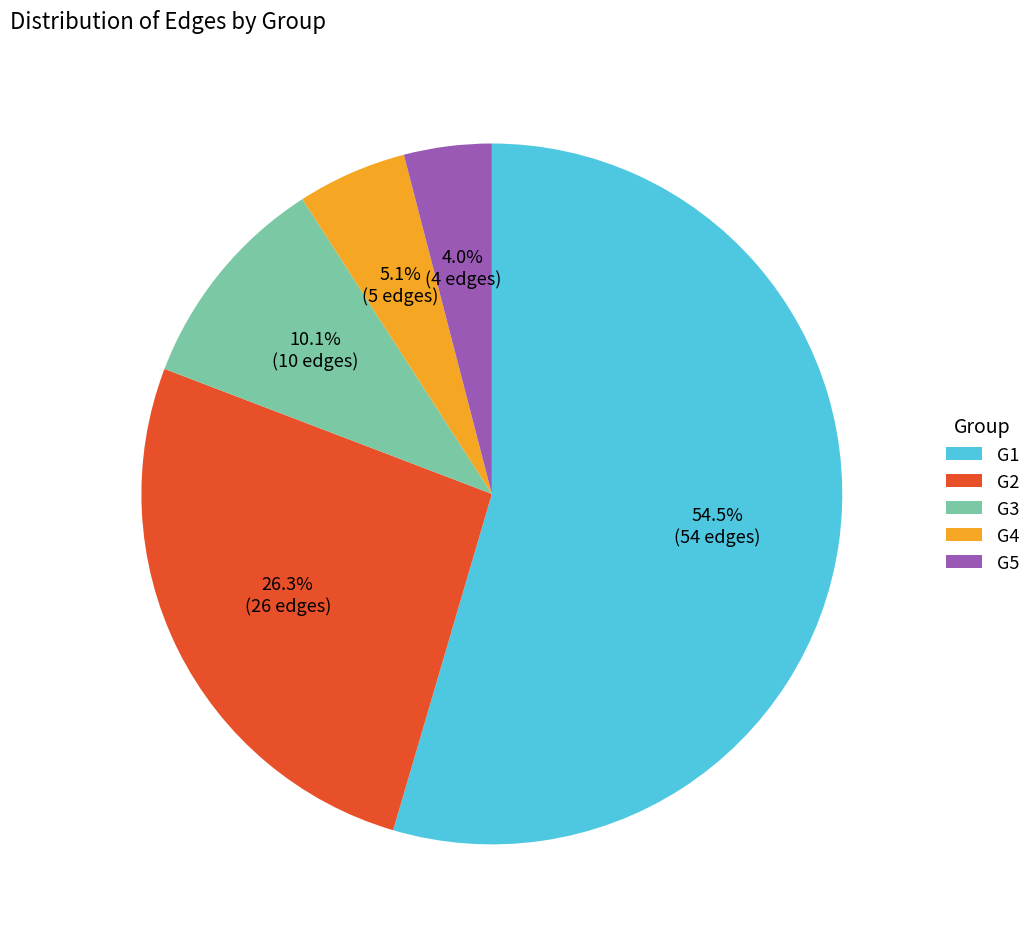

What portion of the pie excludes G5?

96.0%